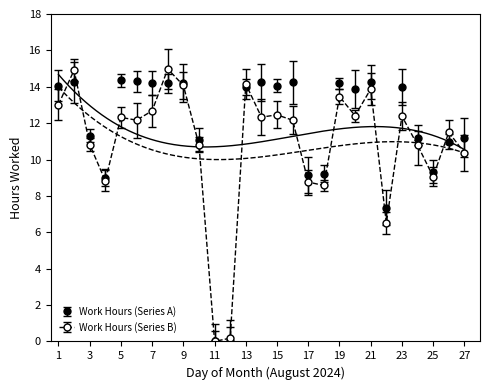

The value at 16 is 14.2. True or false?

True